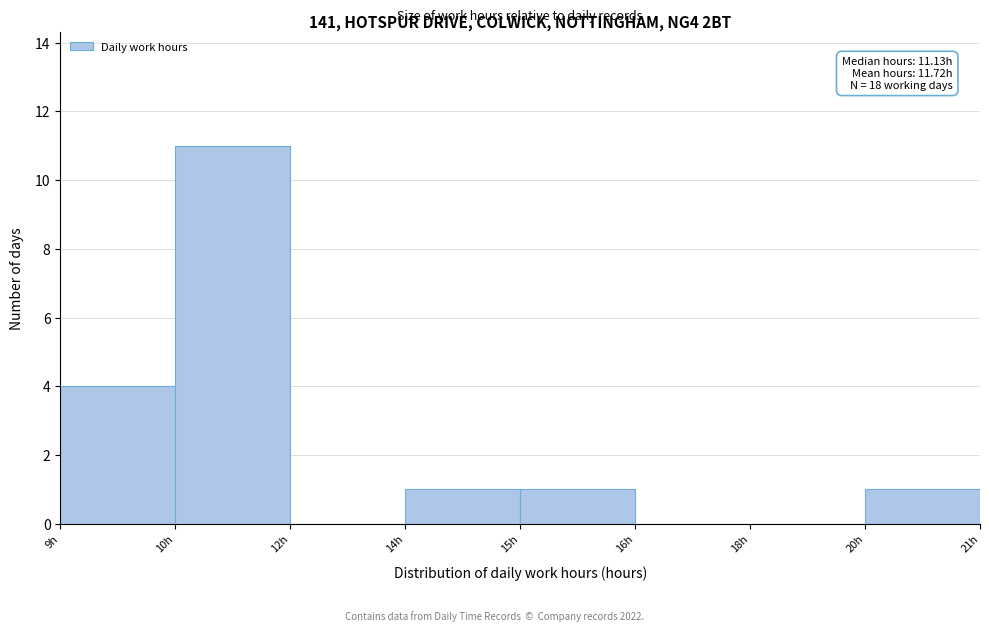

Reading right to left, what are all the values shown in this chart?

20h=1	18h=0	16h=0	15h=1	14h=1	12h=0	10h=11	9h=4